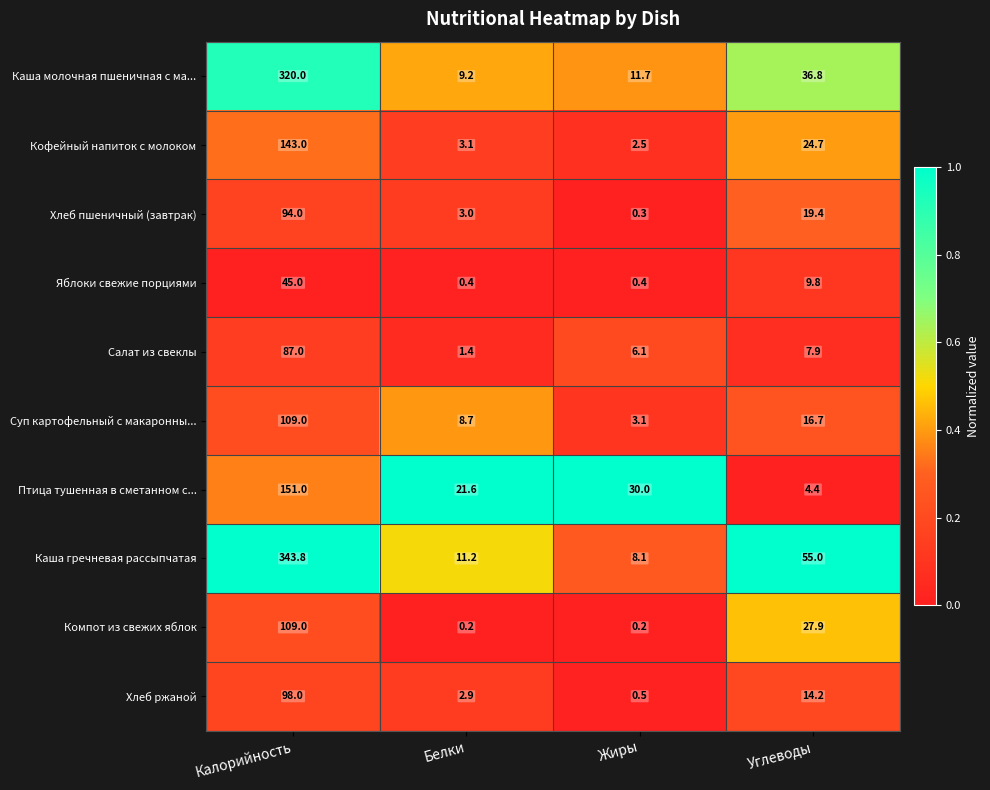

At Жиры, list the series in order from smallest to largest.

Компот из свежих яблок, Хлеб пшеничный (завтрак), Яблоки свежие порциями, Хлеб ржаной, Кофейный напиток с молоком, Суп картофельный с макаронны..., Салат из свеклы, Каша гречневая рассыпчатая, Каша молочная пшеничная с ма..., Птица тушенная в сметанном с...